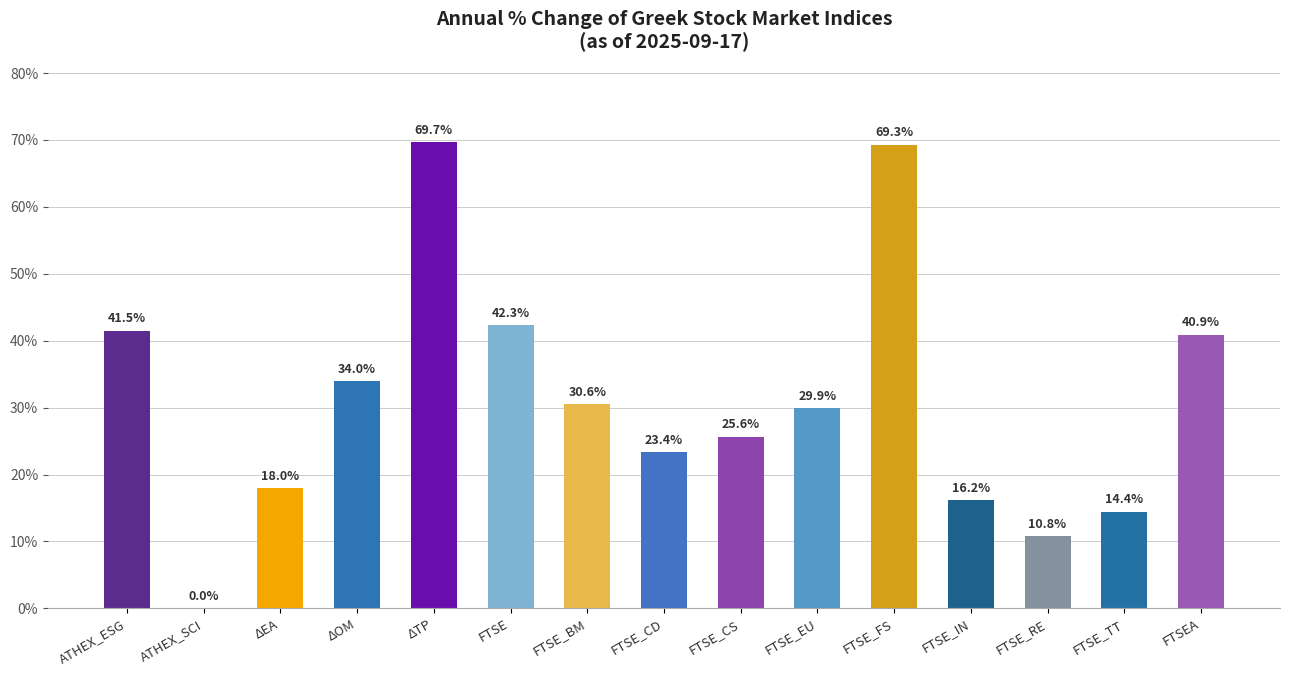

Are the bars horizontal?

No